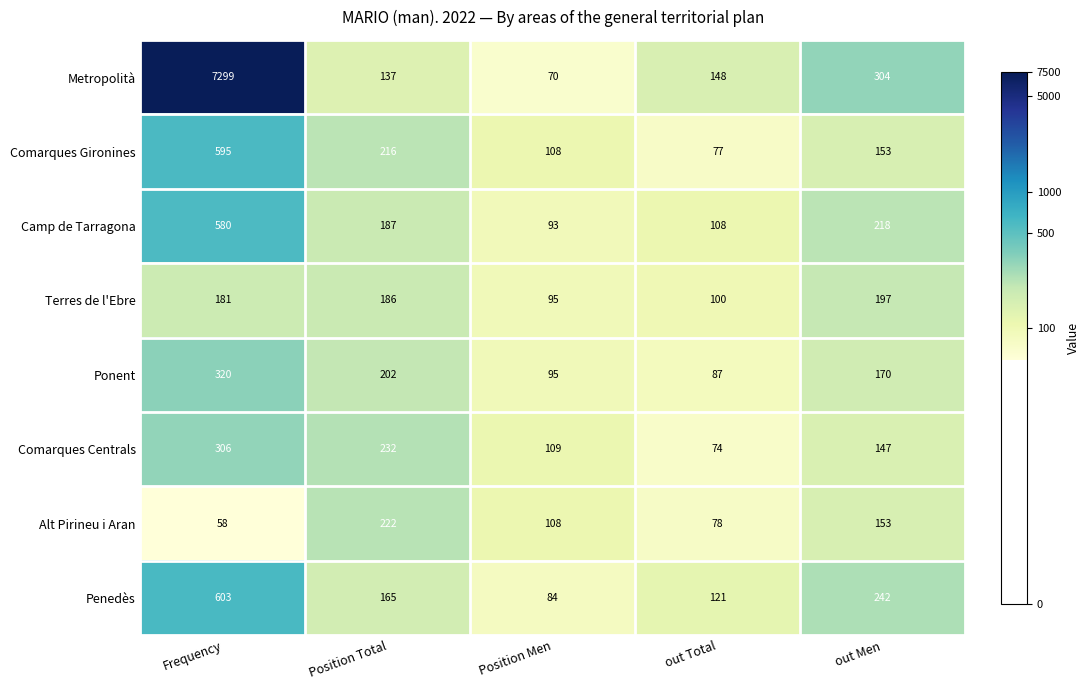

At which label does Metropolità first exceed 148?

Frequency